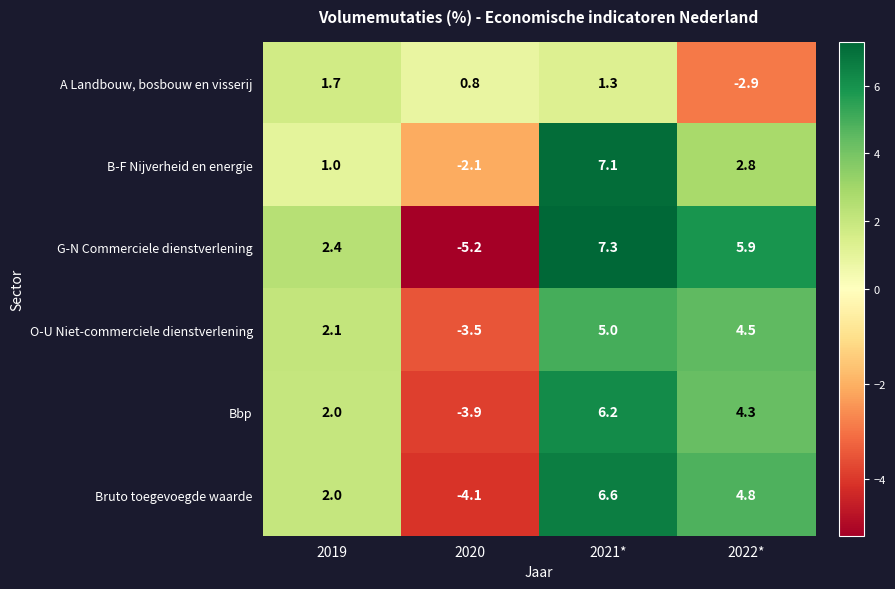

Reading right to left, list all the values displayed in this chart.

A Landbouw, bosbouw en visserij: 2022*=-2.9	2021*=1.3	2020=0.8	2019=1.7
B-F Nijverheid en energie: 2022*=2.8	2021*=7.1	2020=-2.1	2019=1.0
G-N Commerciele dienstverlening: 2022*=5.9	2021*=7.3	2020=-5.2	2019=2.4
O-U Niet-commerciele dienstverlening: 2022*=4.5	2021*=5.0	2020=-3.5	2019=2.1
Bbp: 2022*=4.3	2021*=6.2	2020=-3.9	2019=2.0
Bruto toegevoegde waarde: 2022*=4.8	2021*=6.6	2020=-4.1	2019=2.0